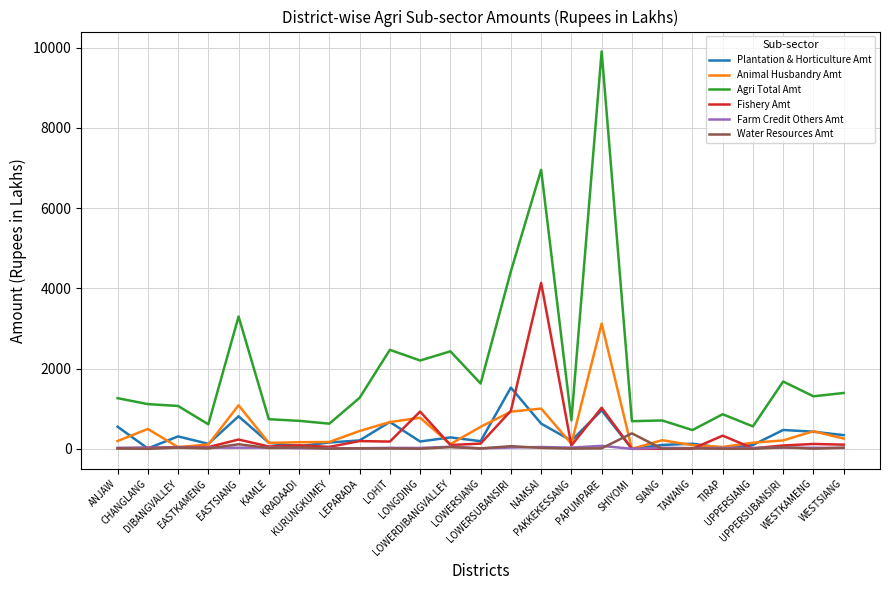

True or false: Water Resources Amt and Agri Total Amt cross at least once.

False